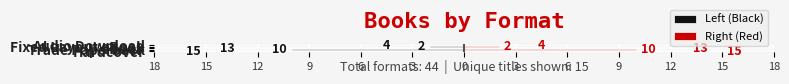

What is the difference between the highest and lowest values at Fixed Layout eBook?

4